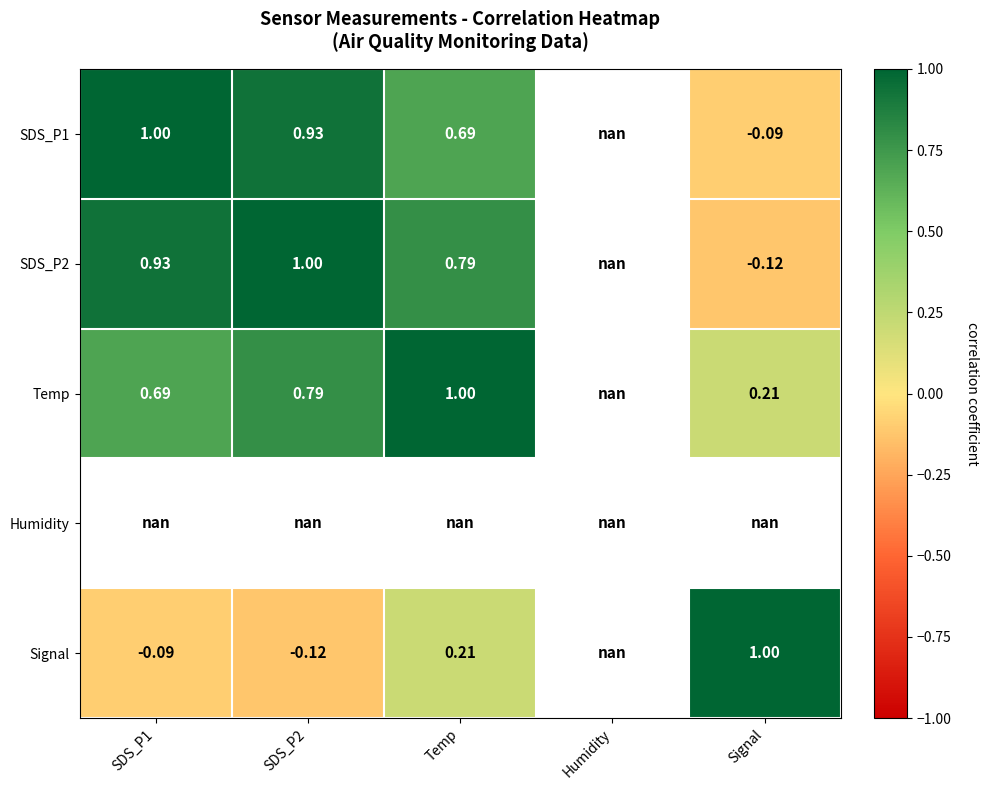

How many categories are shown in the chart?

5